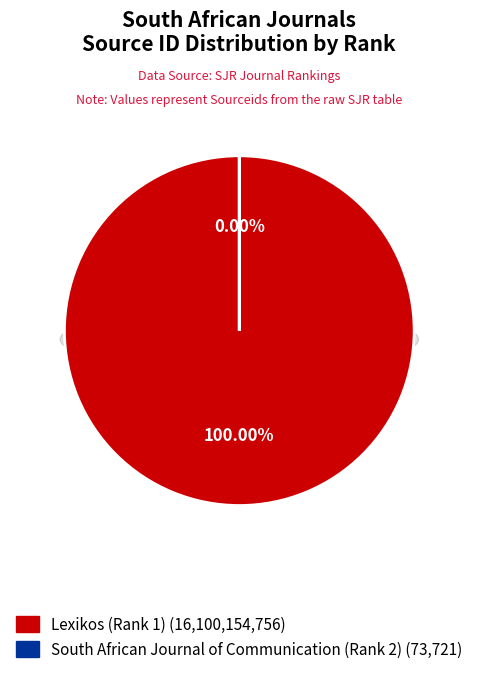

Rank the categories by value from highest to lowest.

Lexikos (Rank 1), South African Journal of Communication (Rank 2)